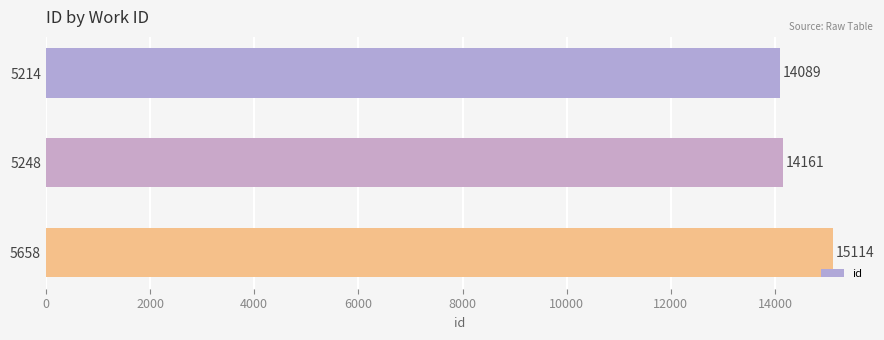

At which label is the value closest to 14601?

5248